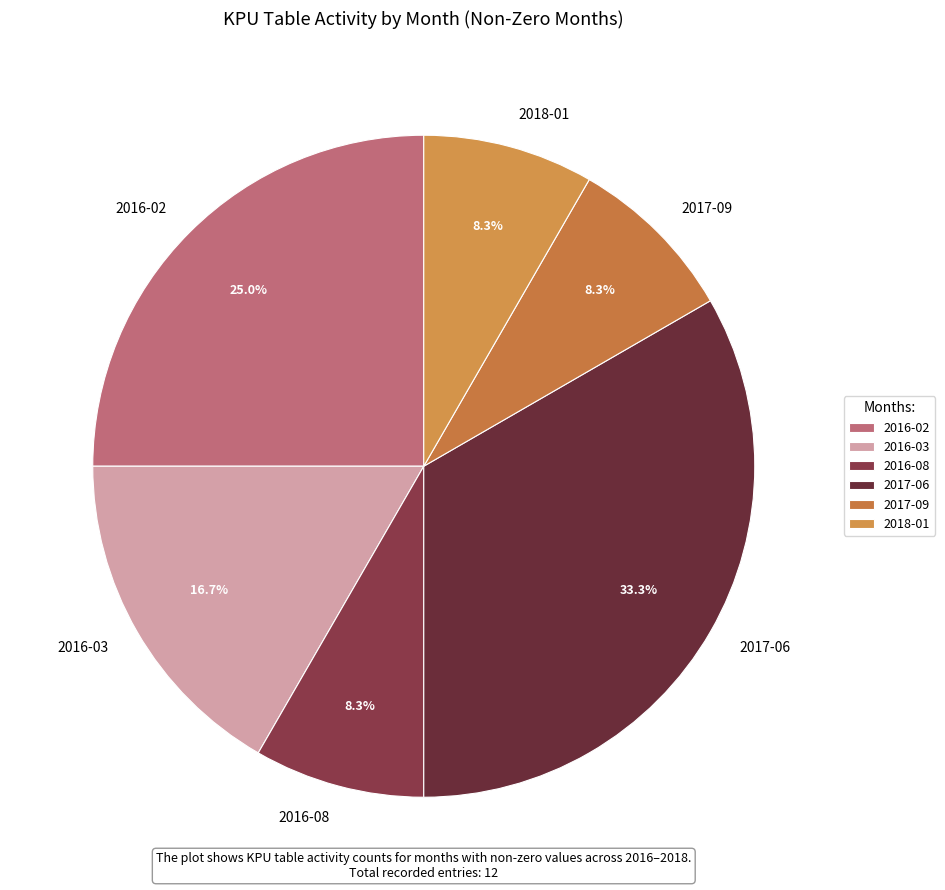

To the nearest percent, what is the combined percentage of 2016-08 and 2016-03?

25%